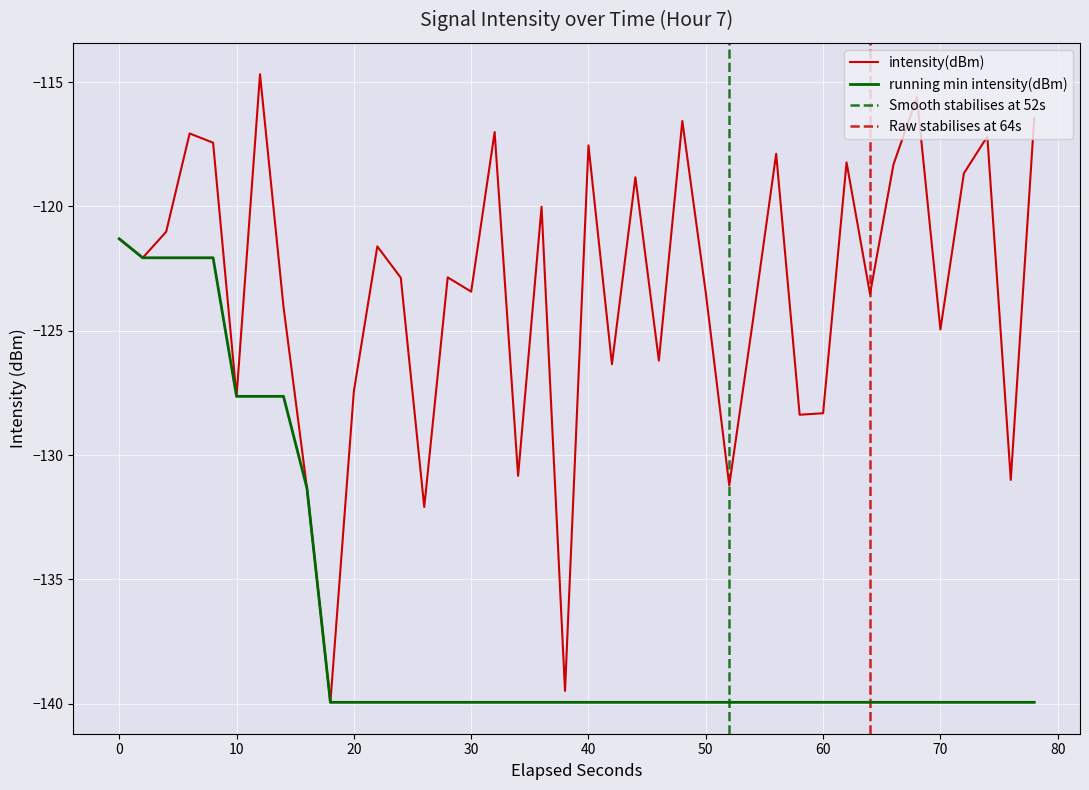

What is the lowest value of the running min intensity(dBm) series?

-139.9